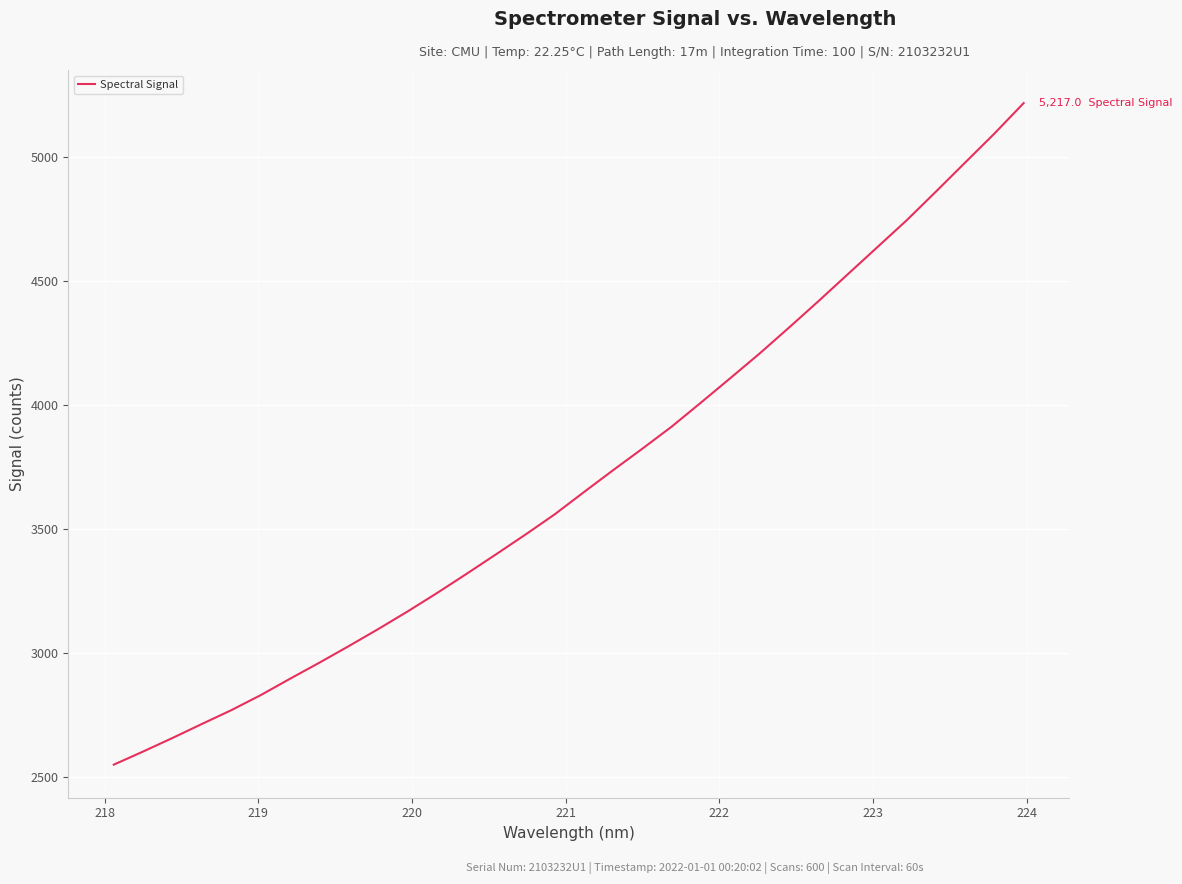

What is the minimum value shown in the chart?

2548.1